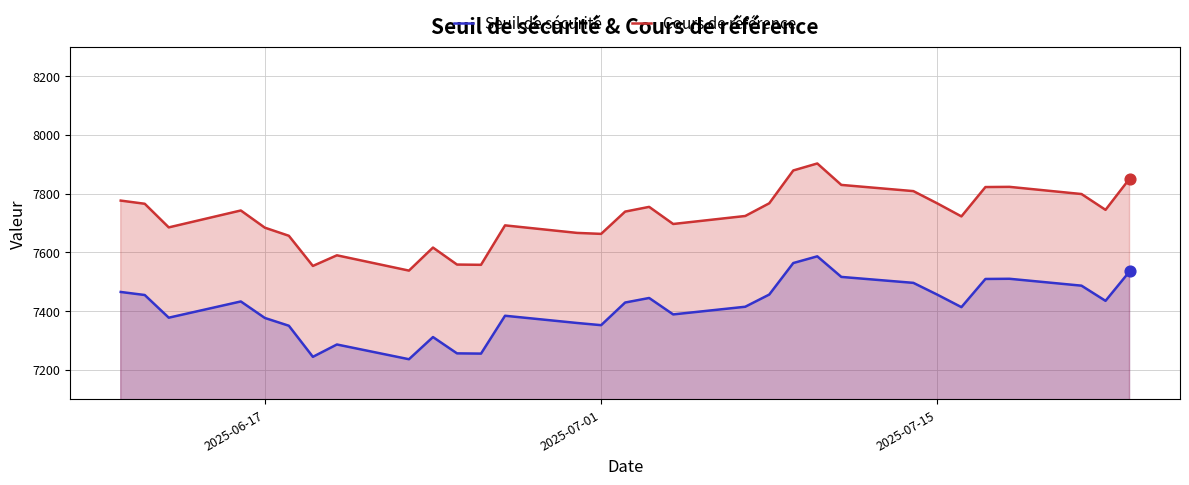

At how many categories does at least one series exceed 7365?

31